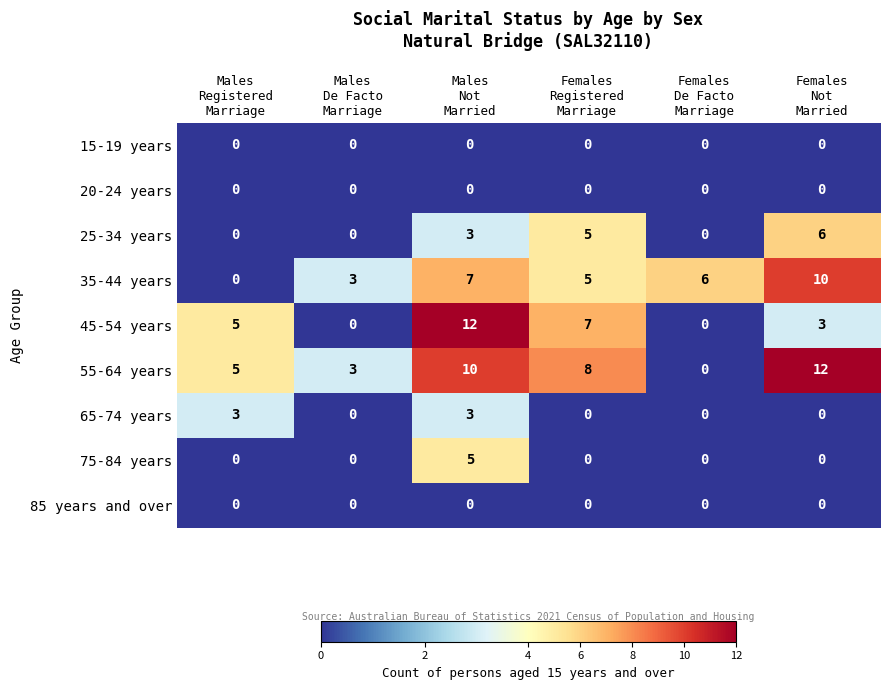

Which series has the largest total across all categories?

55-64 years